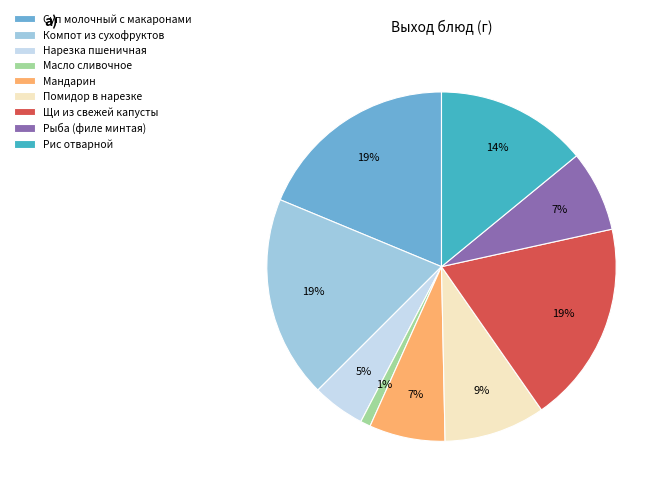

Which has a higher value, Помидор в нарезке or Мандарин?

Помидор в нарезке